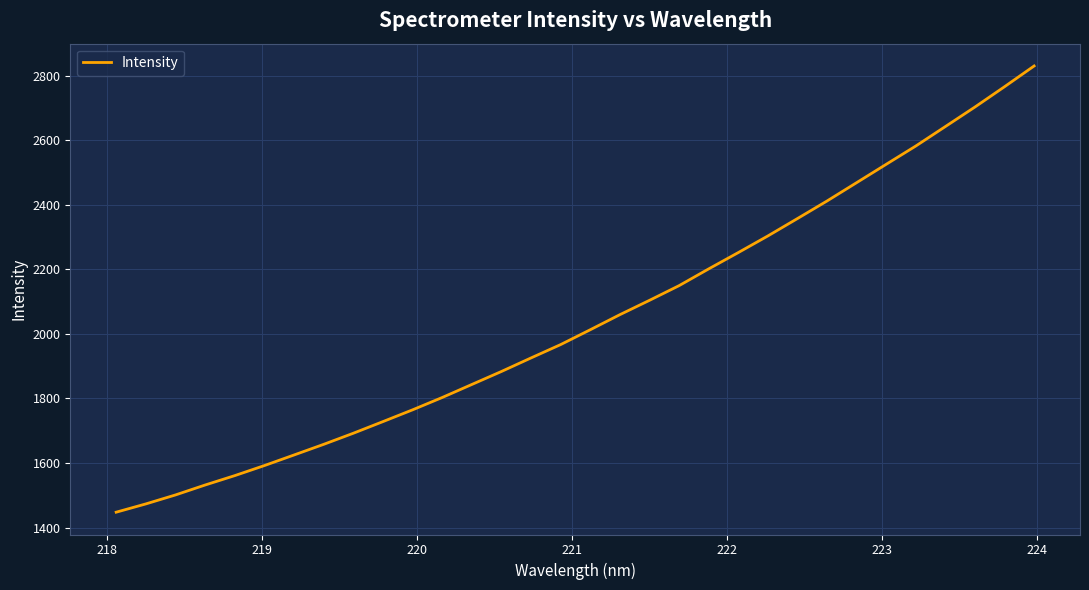

What is the smallest value displayed?

1447.4